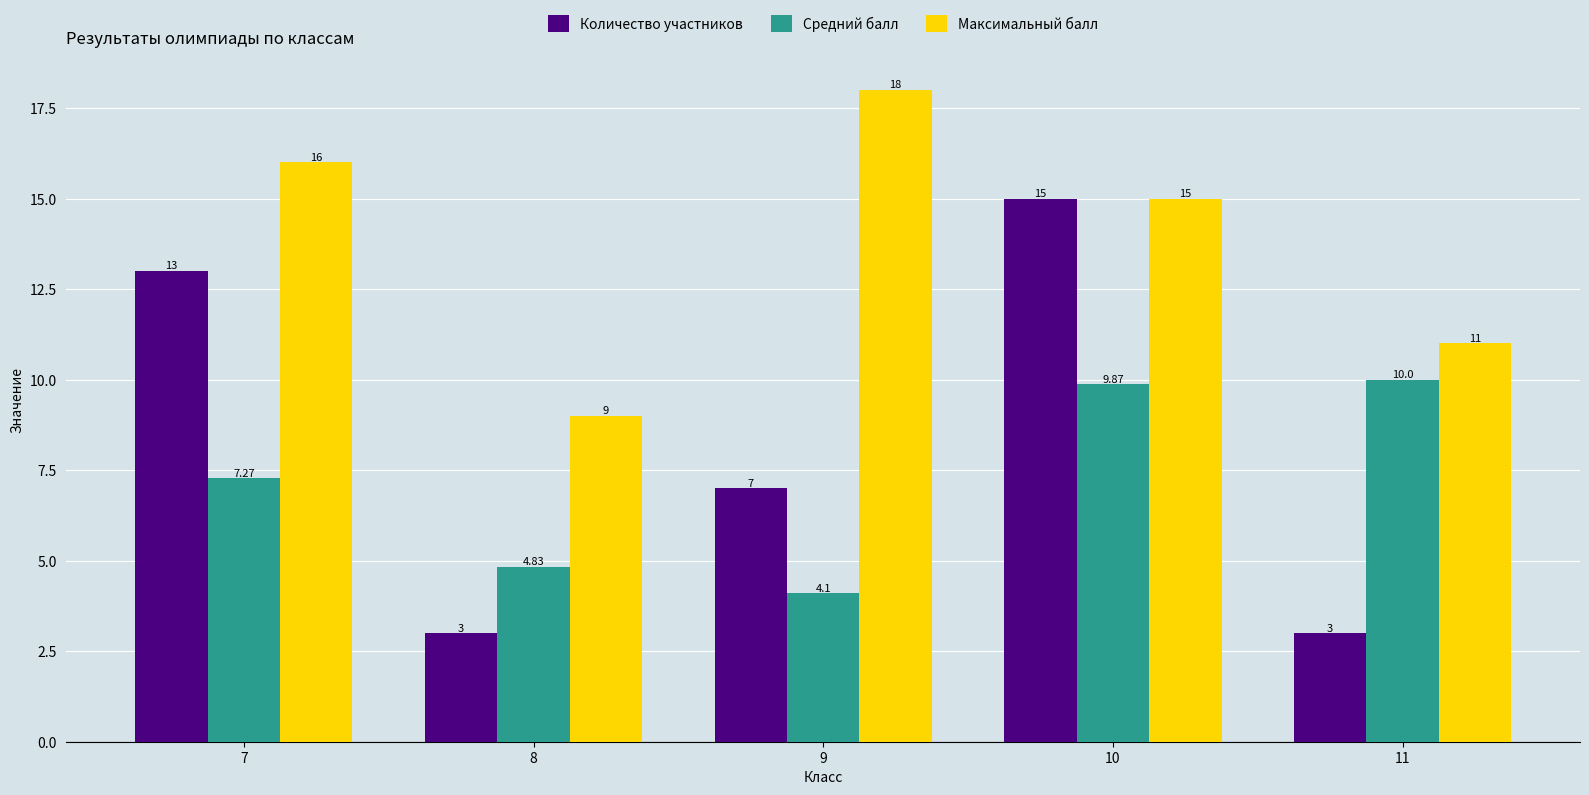

Read the Количество участников value at 11.

3.0